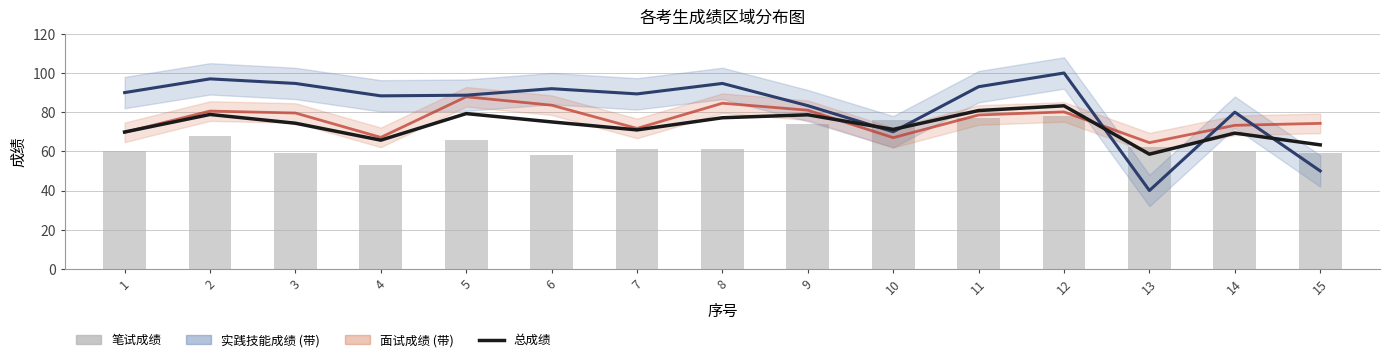

What is the difference between the highest and lowest values at 8?

33.7